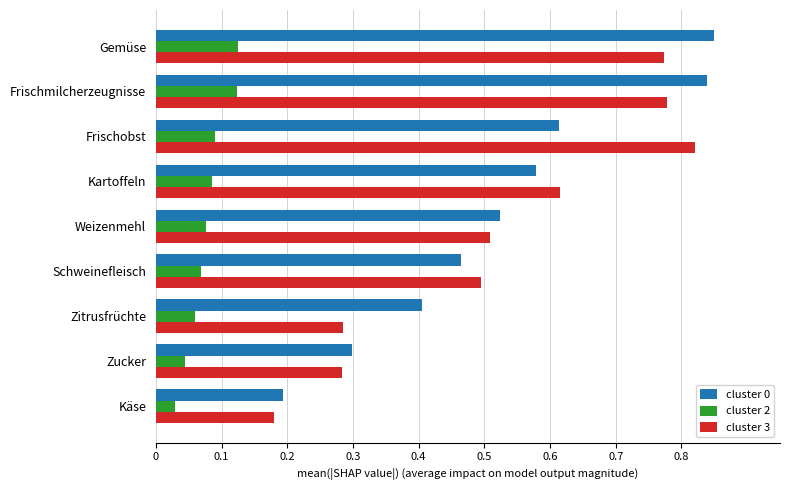

What is the difference between the highest and lowest values at Weizenmehl?

0.4